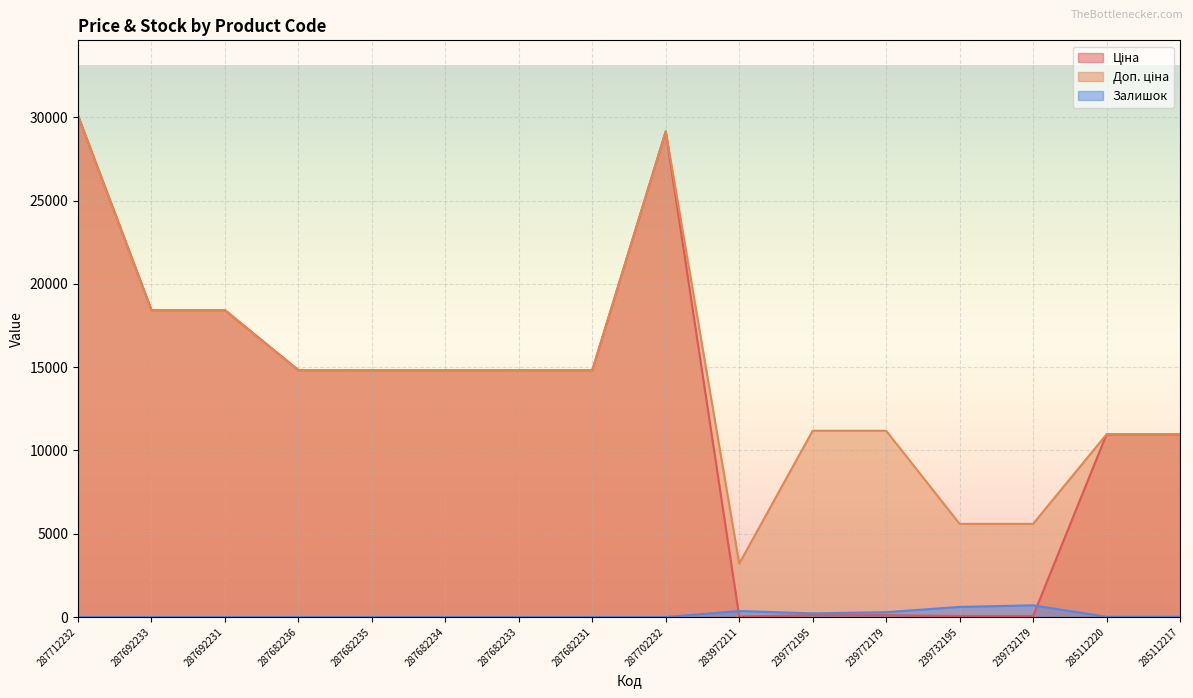

What is the average value of the Ціна series?

12030.1